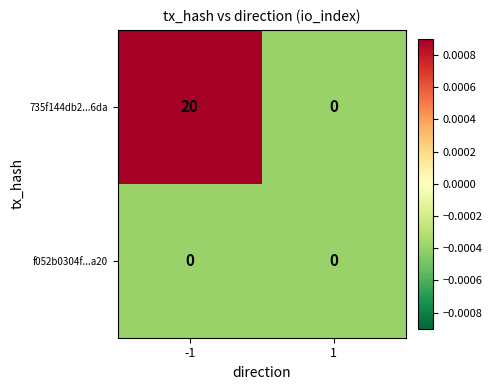

Reading right to left, list all the values displayed in this chart.

735f144db2...6da: 0	20
f052b0304f...a20: 0	0